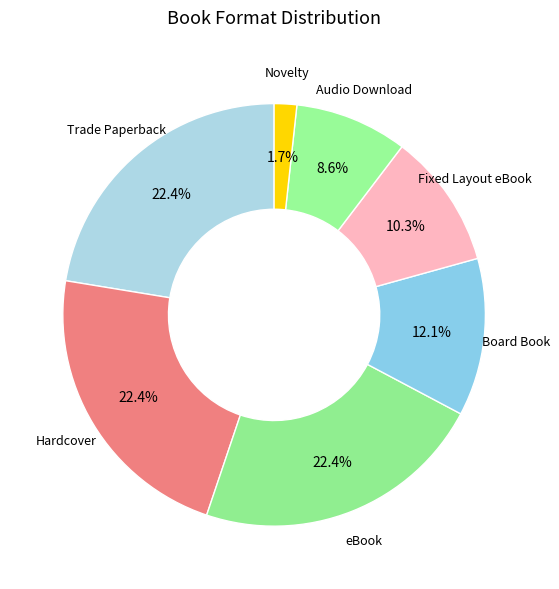

To the nearest percent, what is the average slice percentage?

14%